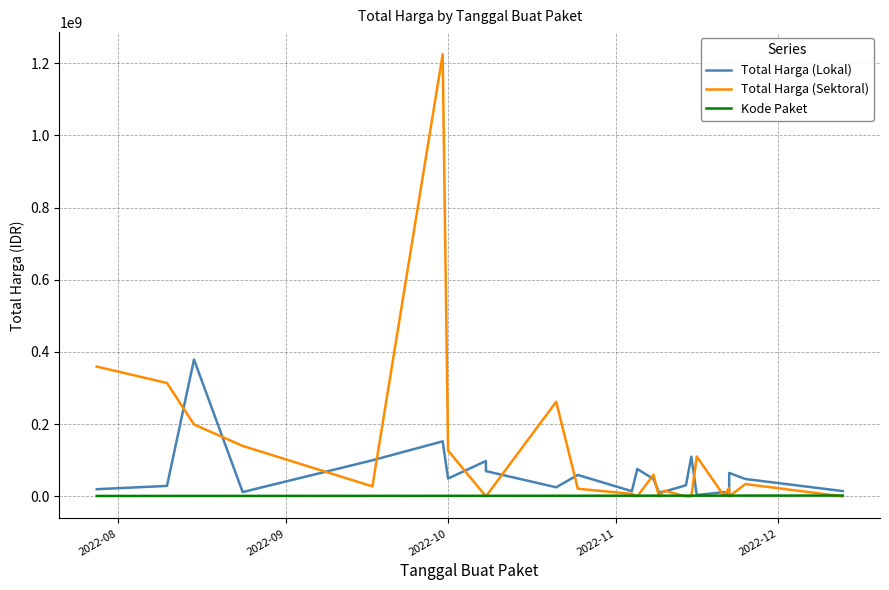

Reading left to right, what are all the values shown in this chart?

Total Harga (Lokal): 19950000	29000000	379075000	12000000	100000000	152477000	49478000	98000000	70000000	25200000	59375000	14400000	75920000	48140000	11100000	13442000	30800000	110000000	3825000	11800000	5093000	65000000	48140000	14750000
Total Harga (Sektoral): 359500000	314121780	199200000	139800000	27720000	1224682000	127000000	0	0	262118150	21231000	6936000	0	59935000	0	15787200	0	0	110389990	2395750	23680800	0	34132505	0
Kode Paket: 1205257	1279649	1308563	1354517	1502912	1597005	1602603	1659185	1659934	1788370	1820441	1935089	1949122	1980186	1993460	2011140	2037404	2053931	2065183	2121450	2139573	2135660	2174549	2346755